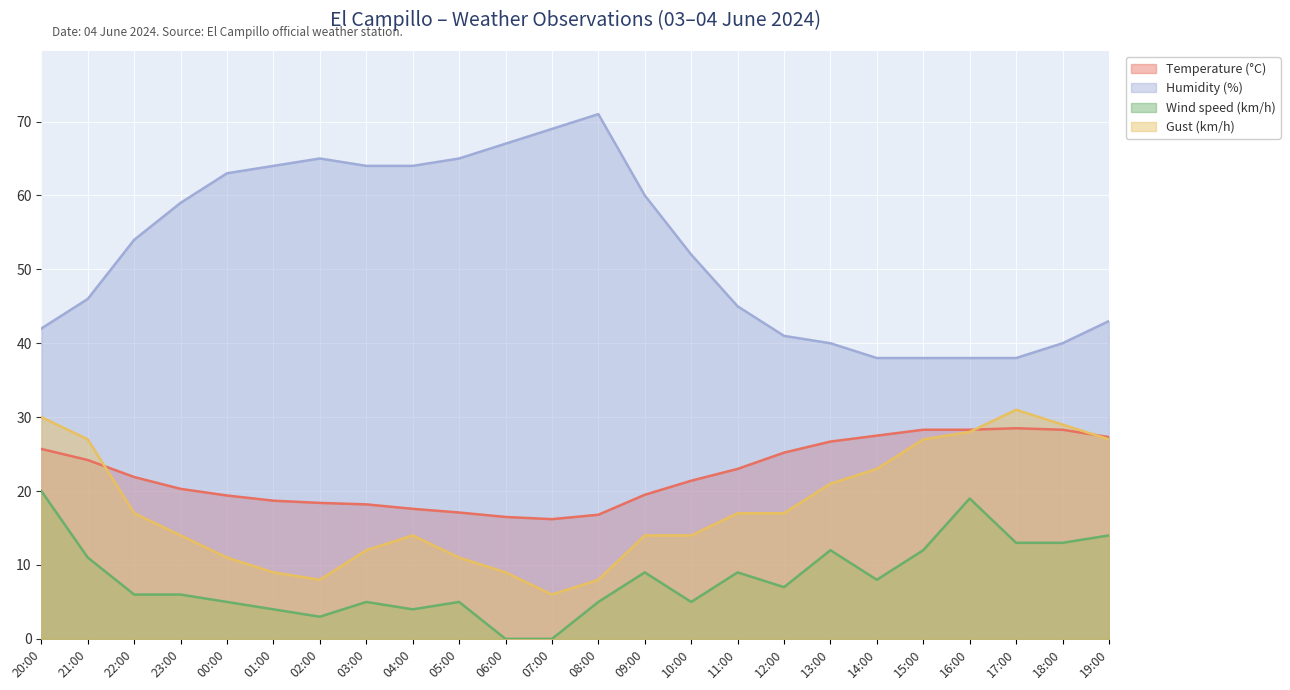

What is the minimum value for Gust (km/h)?

6.0